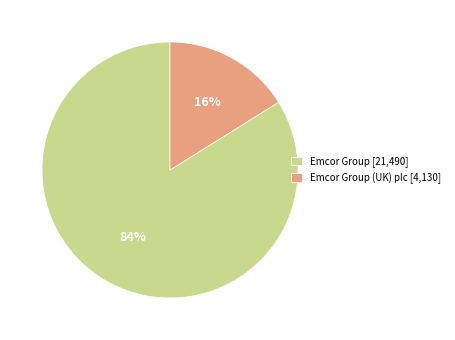

What is the smallest slice in the pie chart?

Emcor Group (UK) plc [4,130]